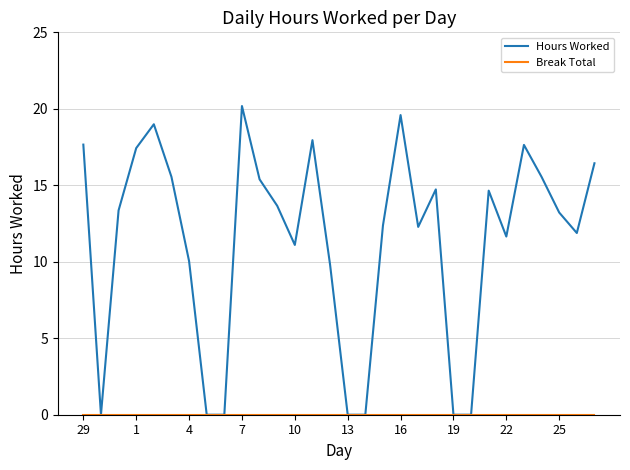

What is the maximum value for Hours Worked?

20.2